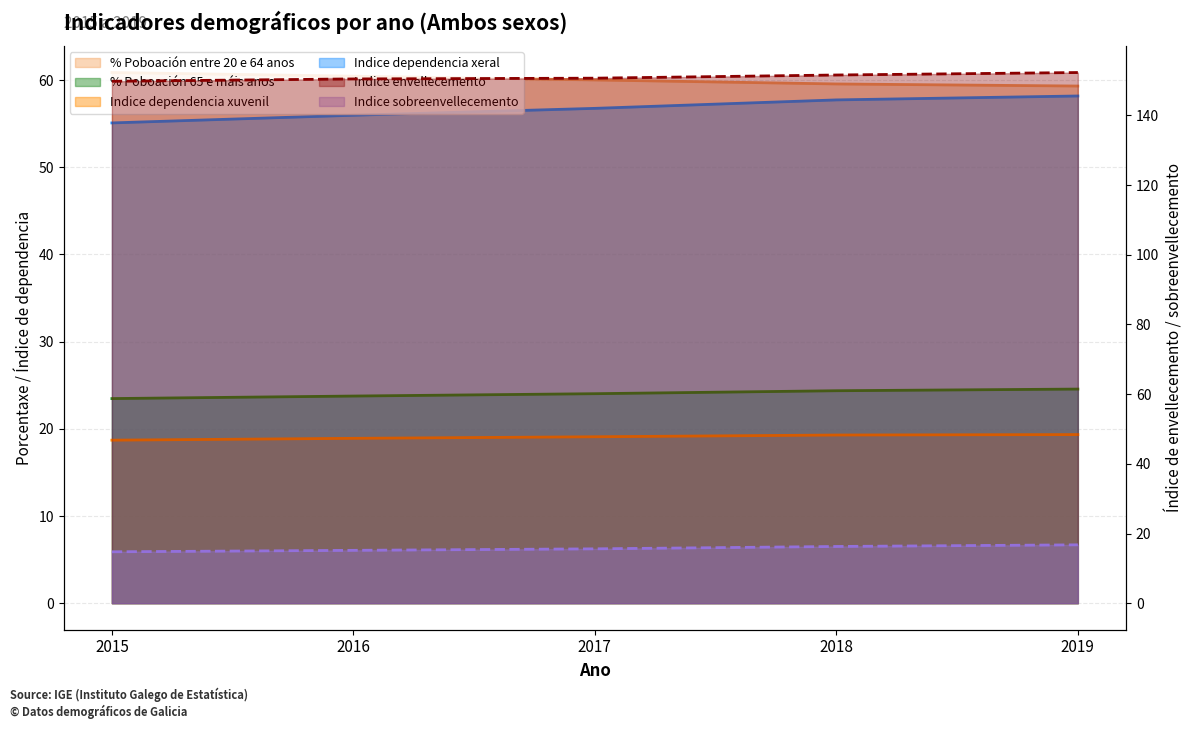

True or false: Indice envellecemento and % Poboación 65 e máis anos intersect in this chart.

False